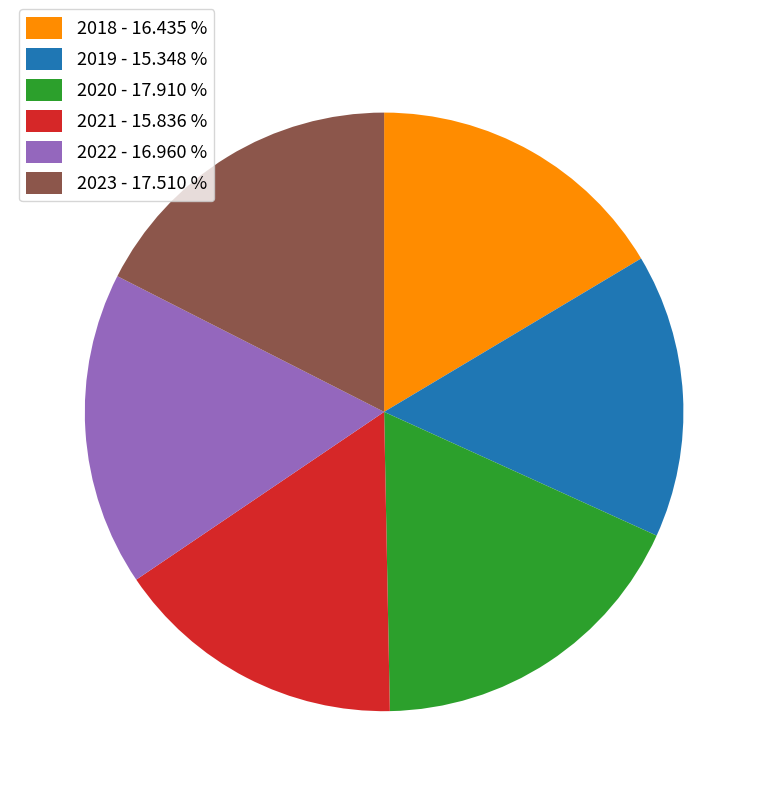

Do 2019 - 15.348 % and 2022 - 16.960 % together represent more than half of the pie?

No